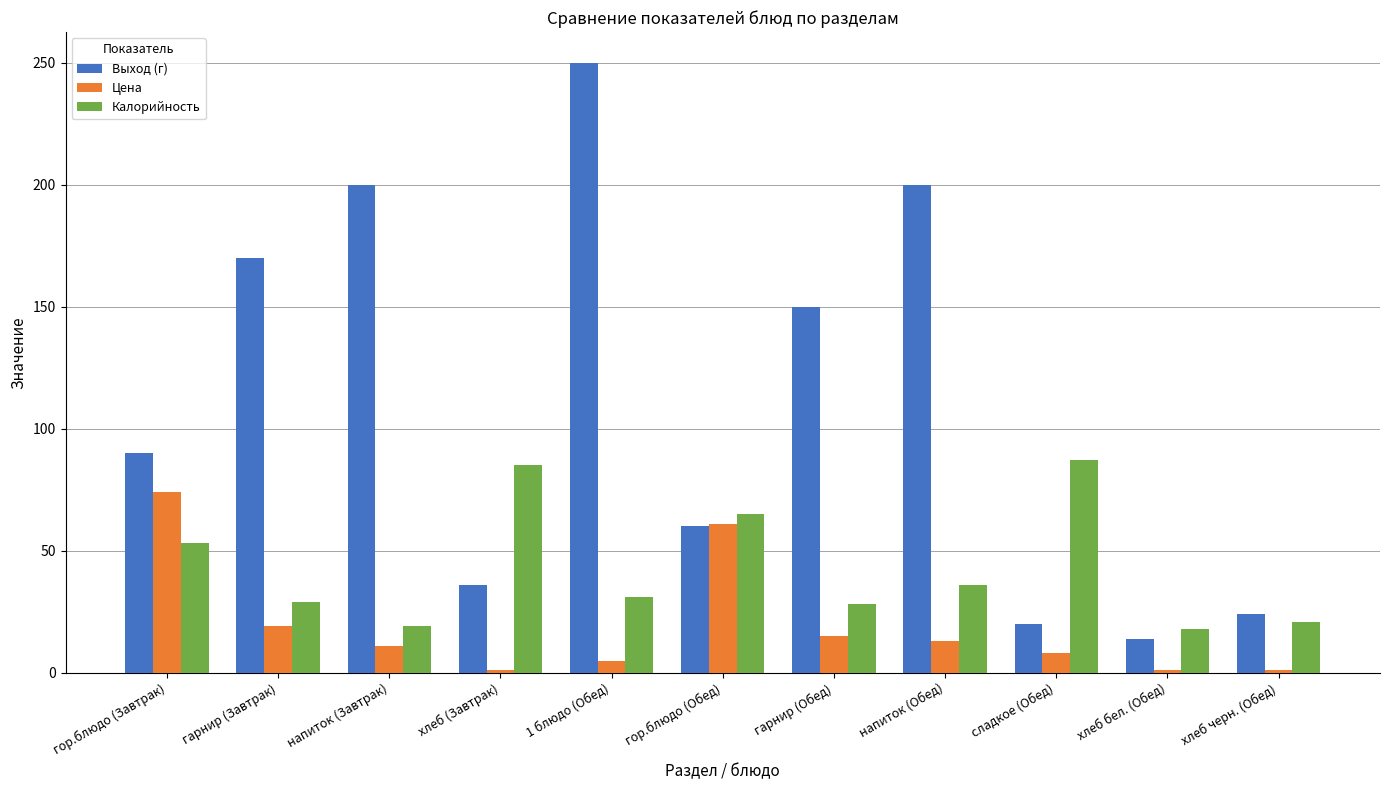

List the series in order of their overall mean, lowest first.

Цена, Калорийность, Выход (г)